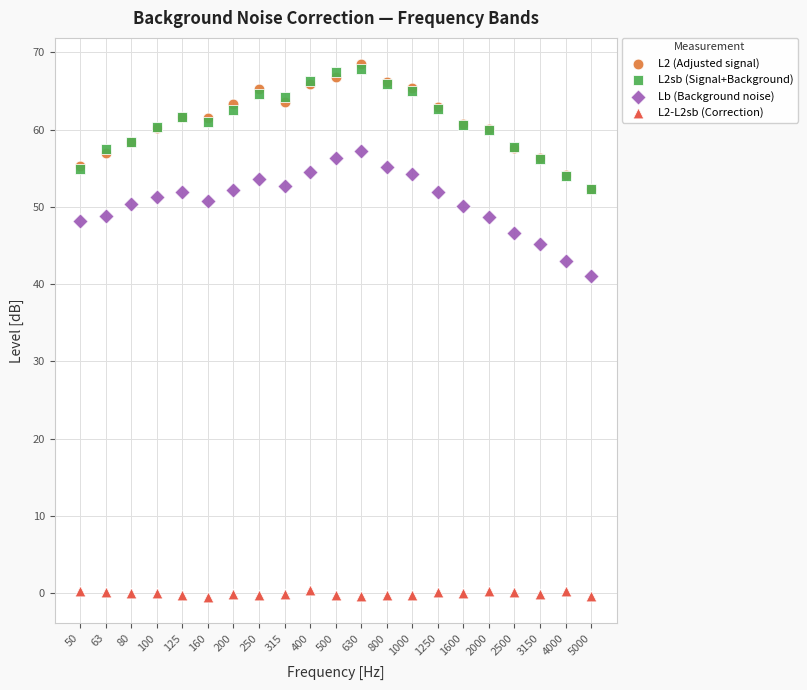

Which series reaches the minimum Y coordinate?

L2-L2sb (Correction)